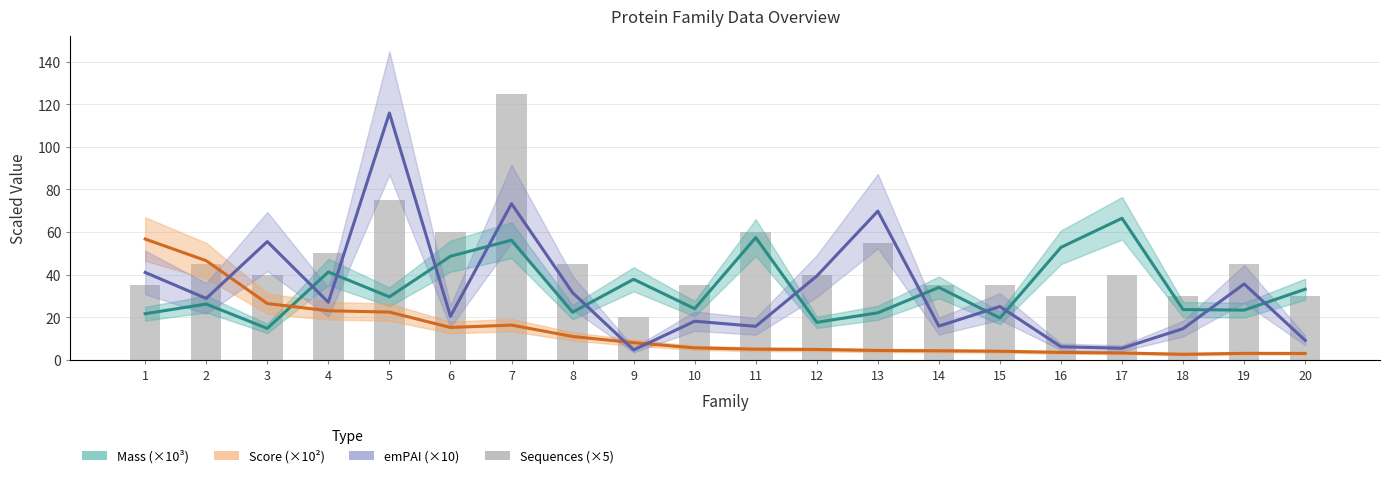

The value of Sequences at 8 is 60.8. True or false?

False